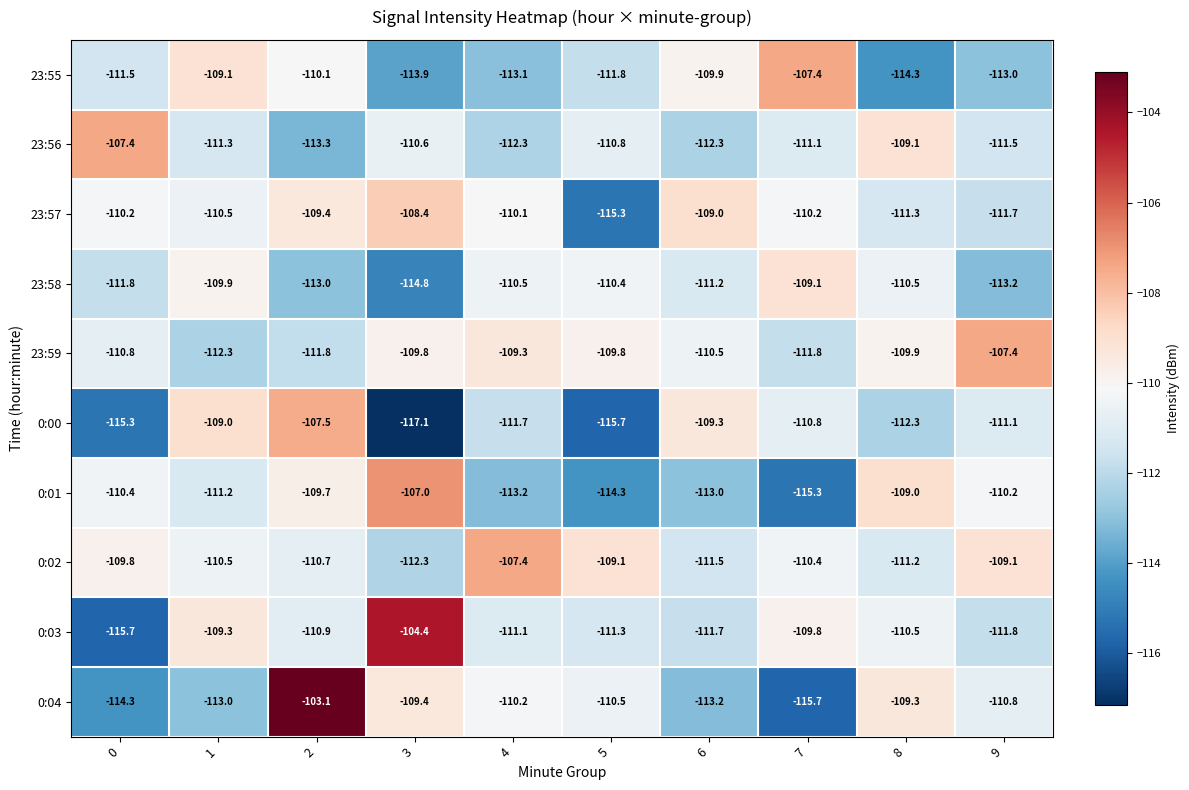

Rank the series at 9 from lowest to highest value.

23:58, 23:55, 0:03, 23:57, 23:56, 0:00, 0:04, 0:01, 0:02, 23:59